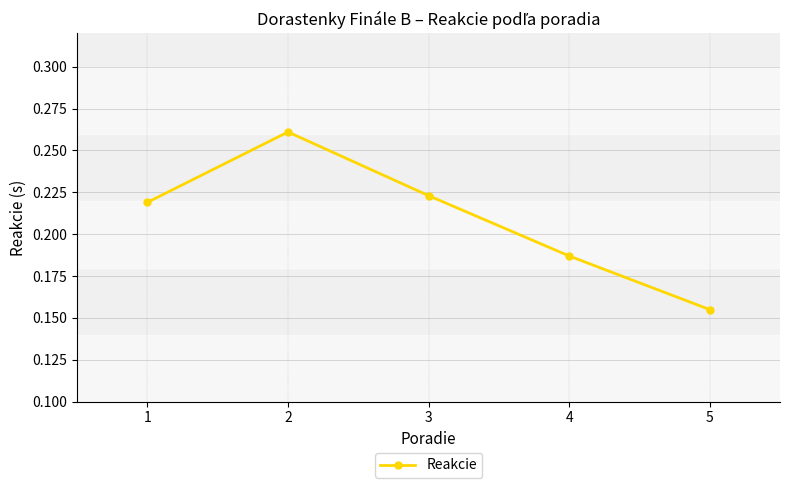

How many lines are shown in the chart?

1